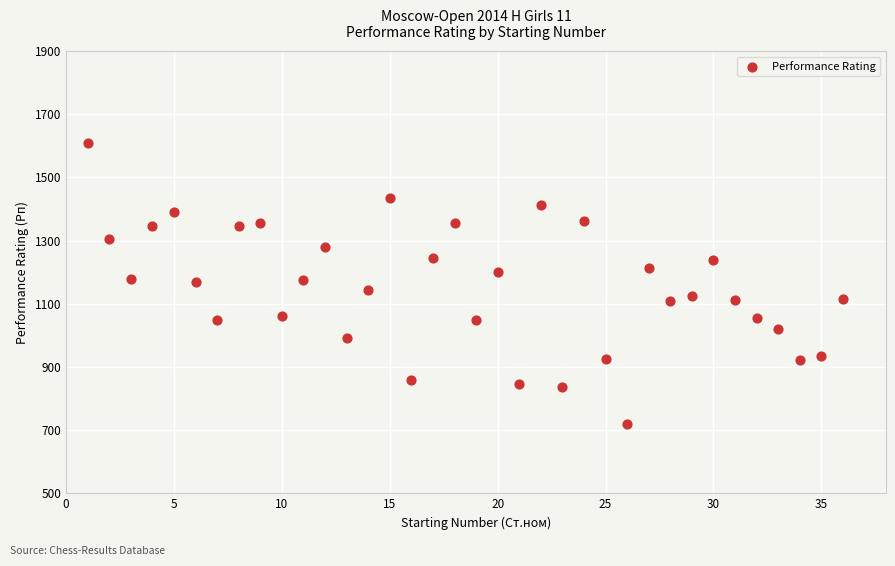

What is the range of Y values (max minus min)?

891